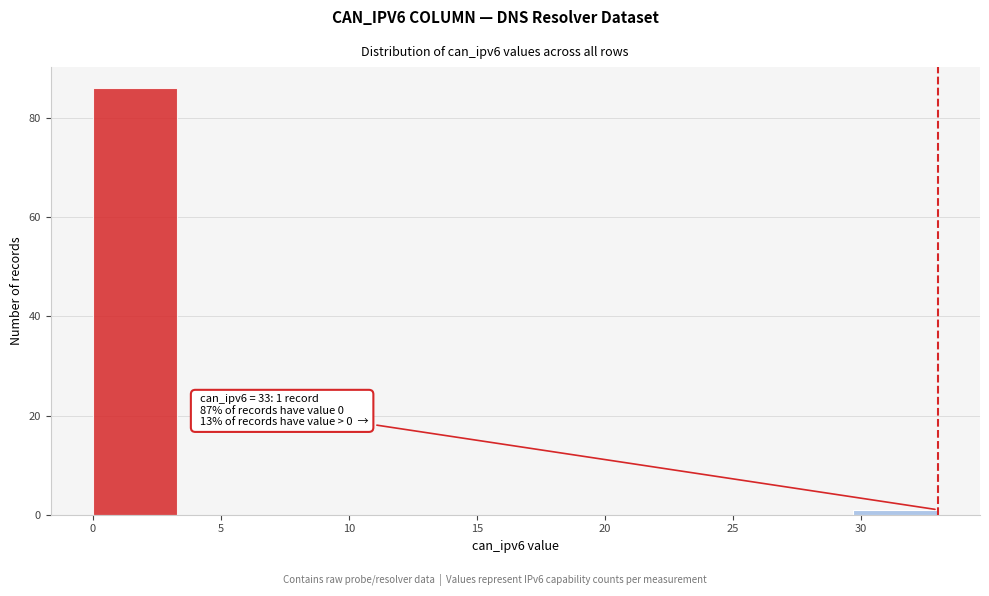

Which range on the x-axis has the tallest bar?

0.0 to 3.3